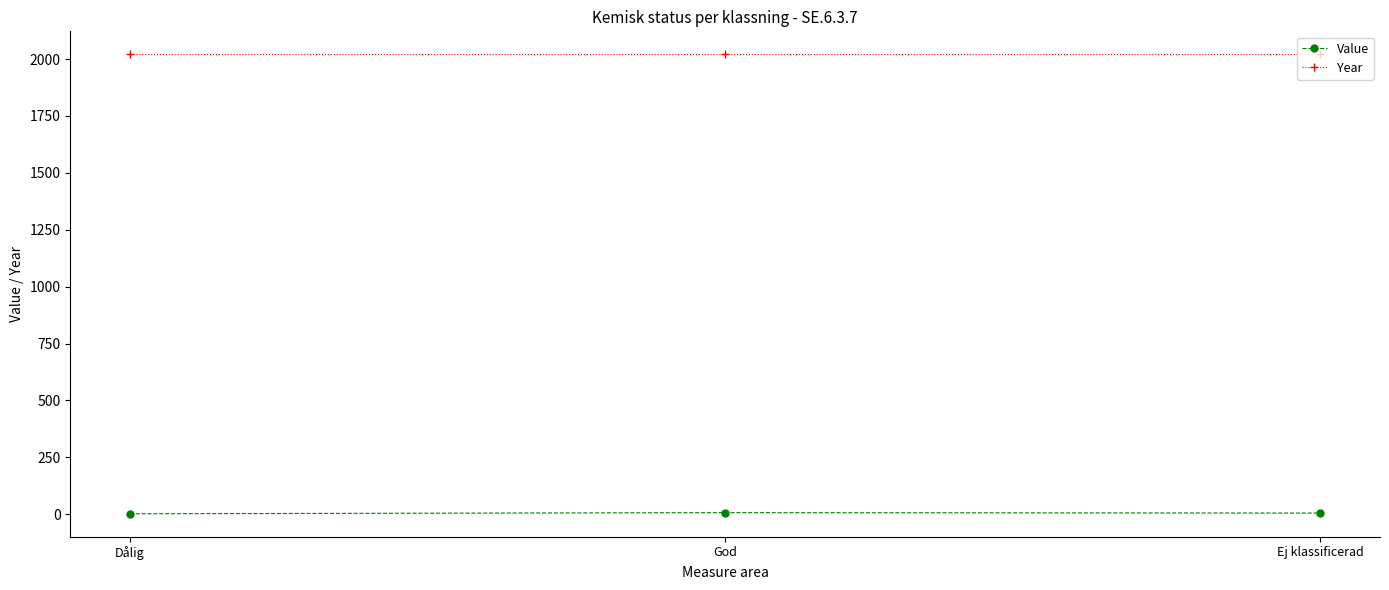

How many values in the Value series are below 5?

1